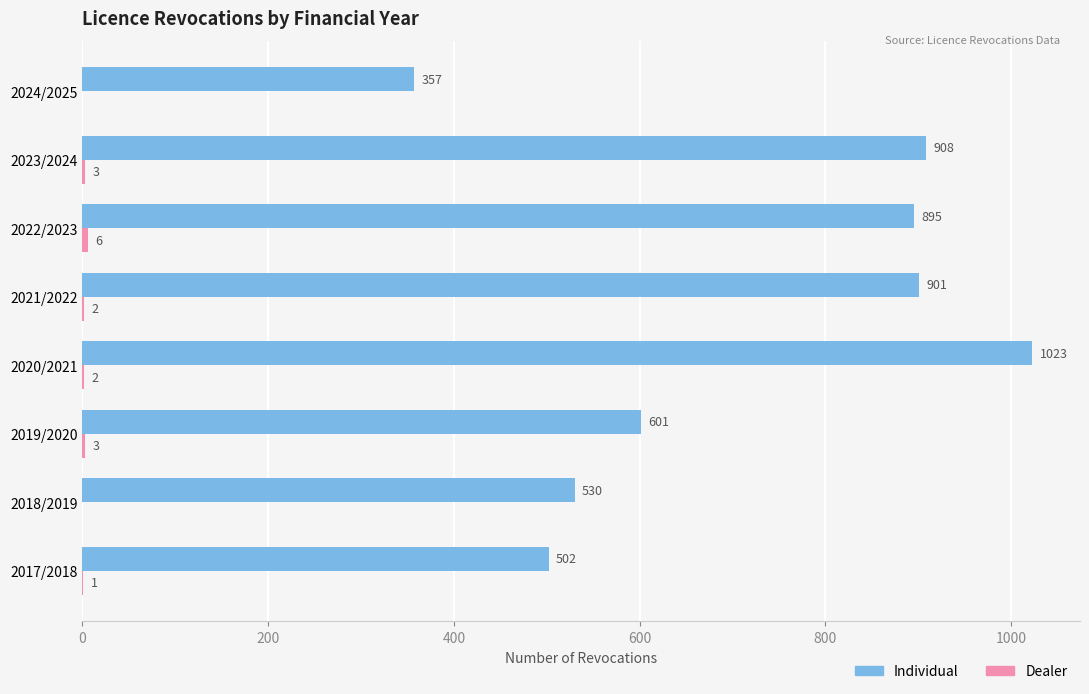

At which label does Individual reach its peak?

2020/2021